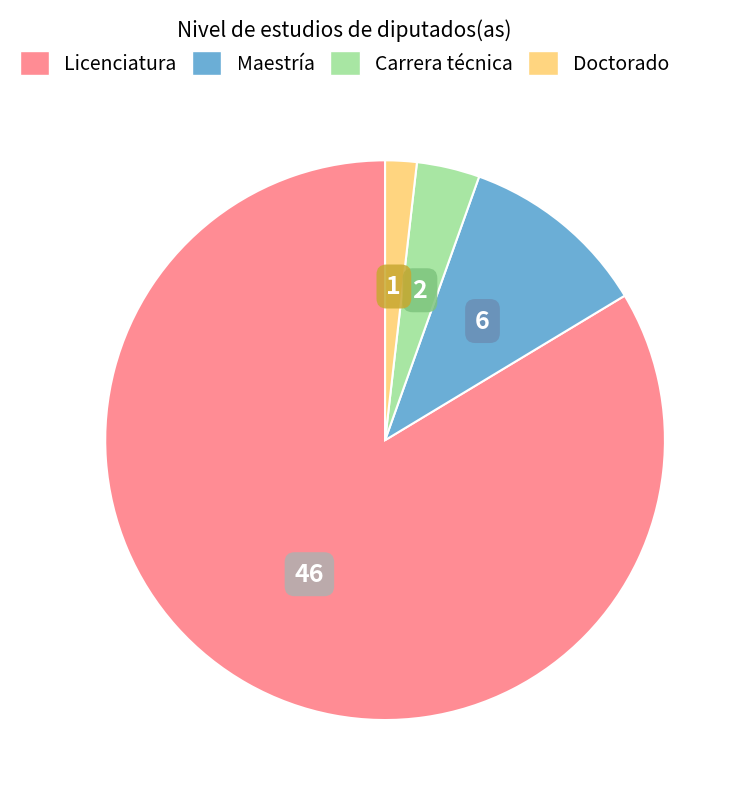

Count the number of slices in the pie.

4